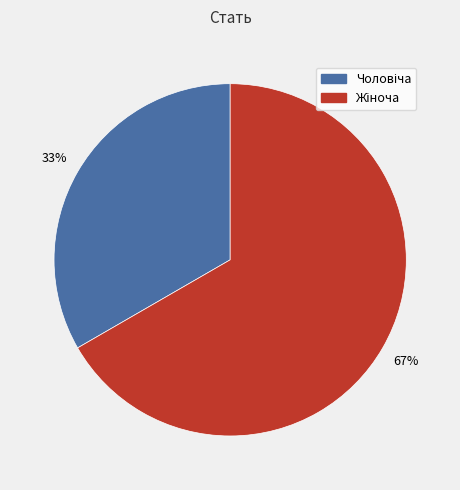

How many slices are in this pie chart?

2